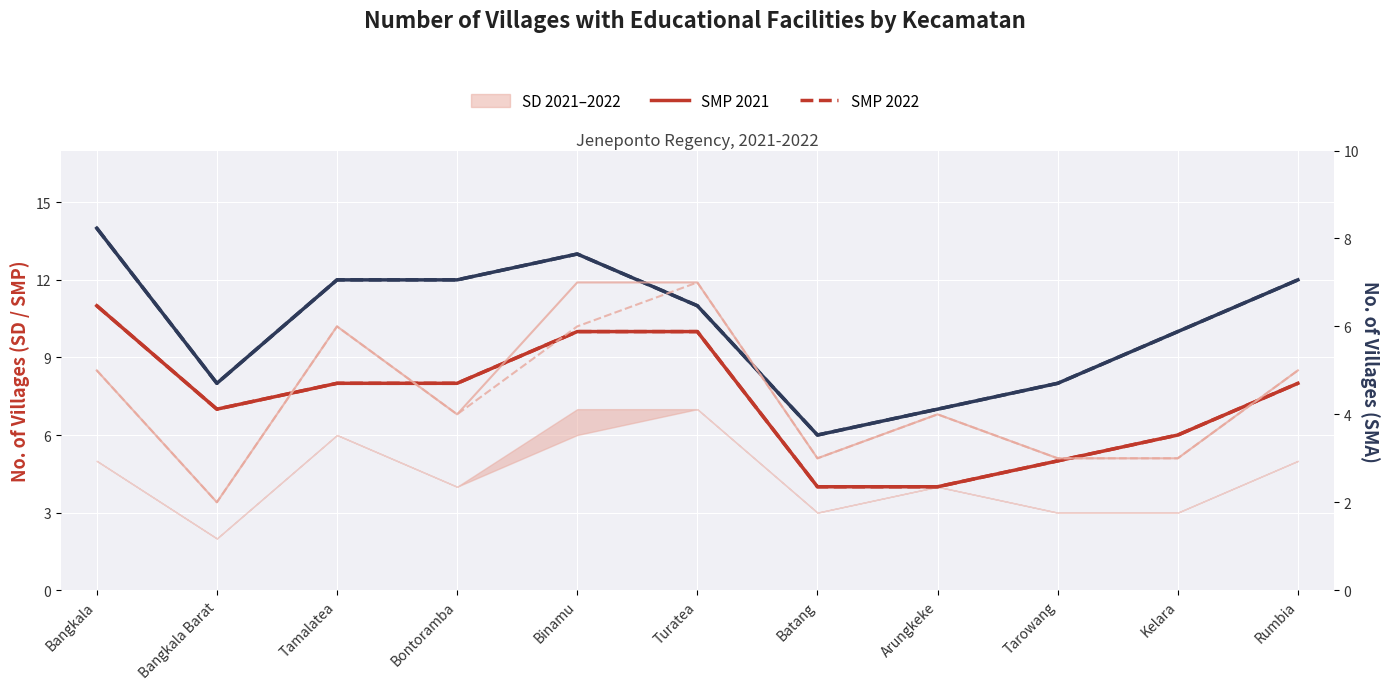

What is the difference between the highest and lowest values at Arungkeke?

3